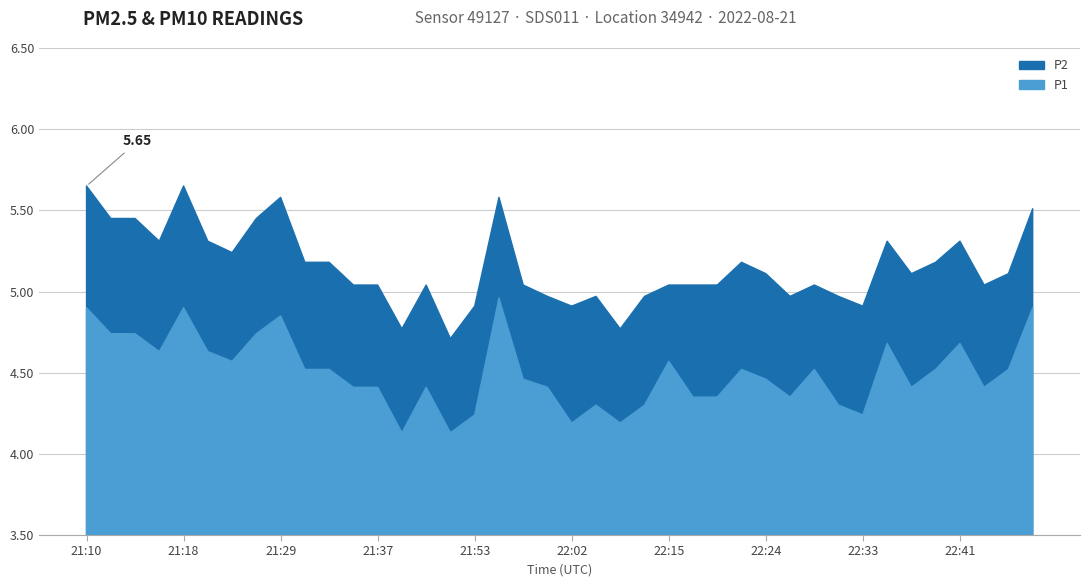

True or false: P1 and P2 cross at least once.

False